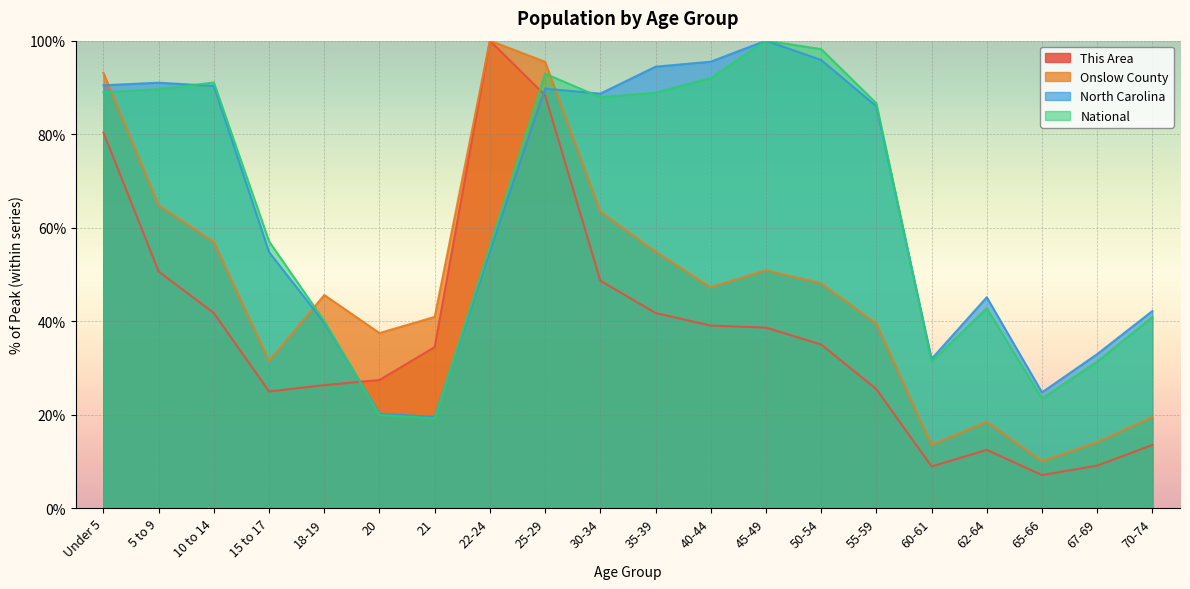

Rank the series at 55-59 from lowest to highest value.

This Area, Onslow County, North Carolina, National